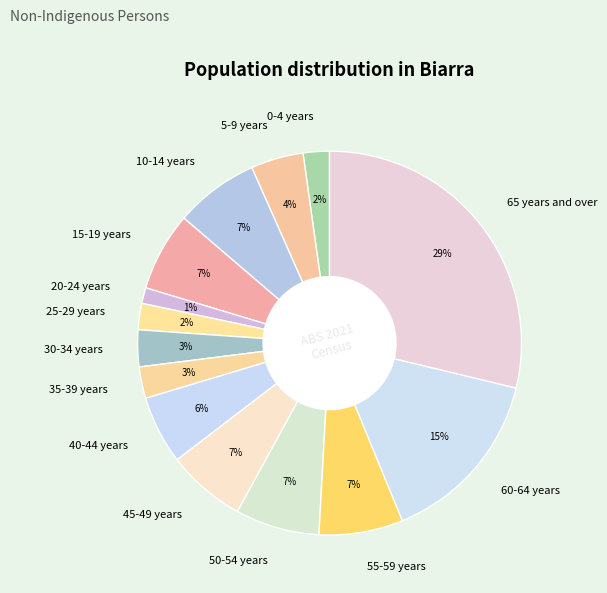

To the nearest percent, what is the combined percentage of 10-14 years and 0-4 years?

9%